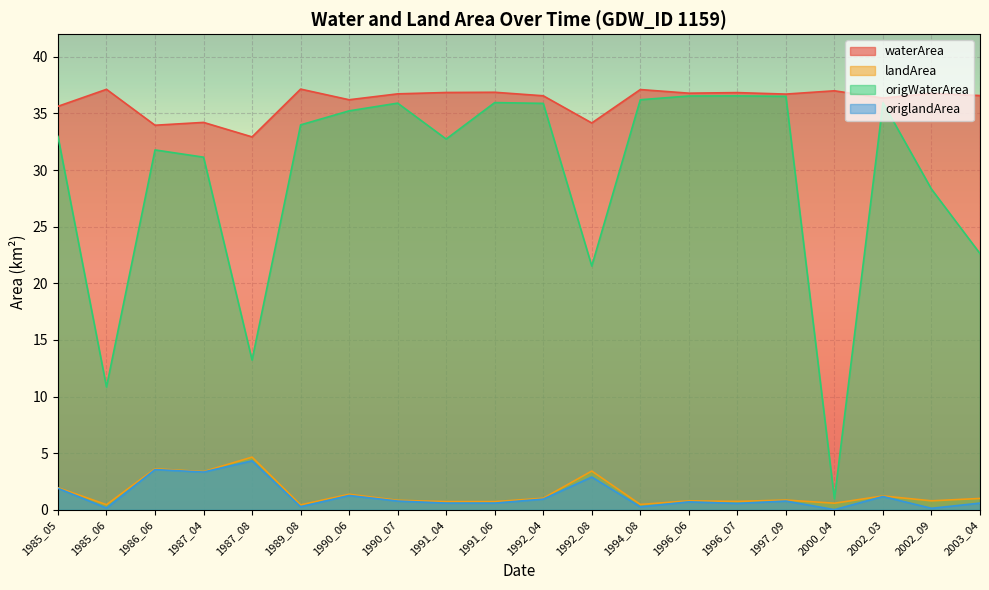

Reading left to right, list all the values displayed in this chart.

waterArea: 35.6	37.1	34.0	34.2	32.9	37.1	36.2	36.7	36.9	36.9	36.6	34.2	37.1	36.8	36.8	36.7	37.0	36.4	36.8	36.6
landArea: 2.0	0.5	3.6	3.4	4.7	0.4	1.4	0.8	0.7	0.7	1.0	3.4	0.5	0.8	0.8	0.9	0.6	1.2	0.8	1.0
origWaterArea: 33.0	10.8	31.8	31.1	13.2	34.0	35.2	35.9	32.7	36.0	35.9	21.5	36.2	36.5	36.5	36.5	1.0	36.0	28.3	22.6
origlandArea: 1.9	0.2	3.6	3.3	4.3	0.3	1.3	0.8	0.6	0.6	0.9	2.9	0.3	0.7	0.6	0.8	0.0	1.2	0.1	0.6